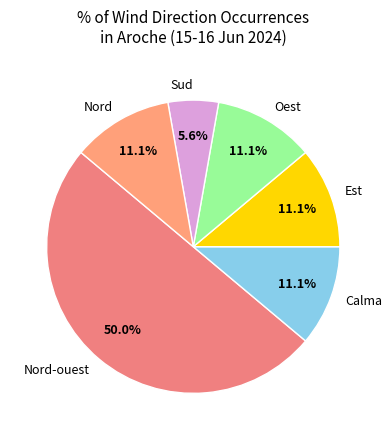

Is Nord the majority of the pie?

No